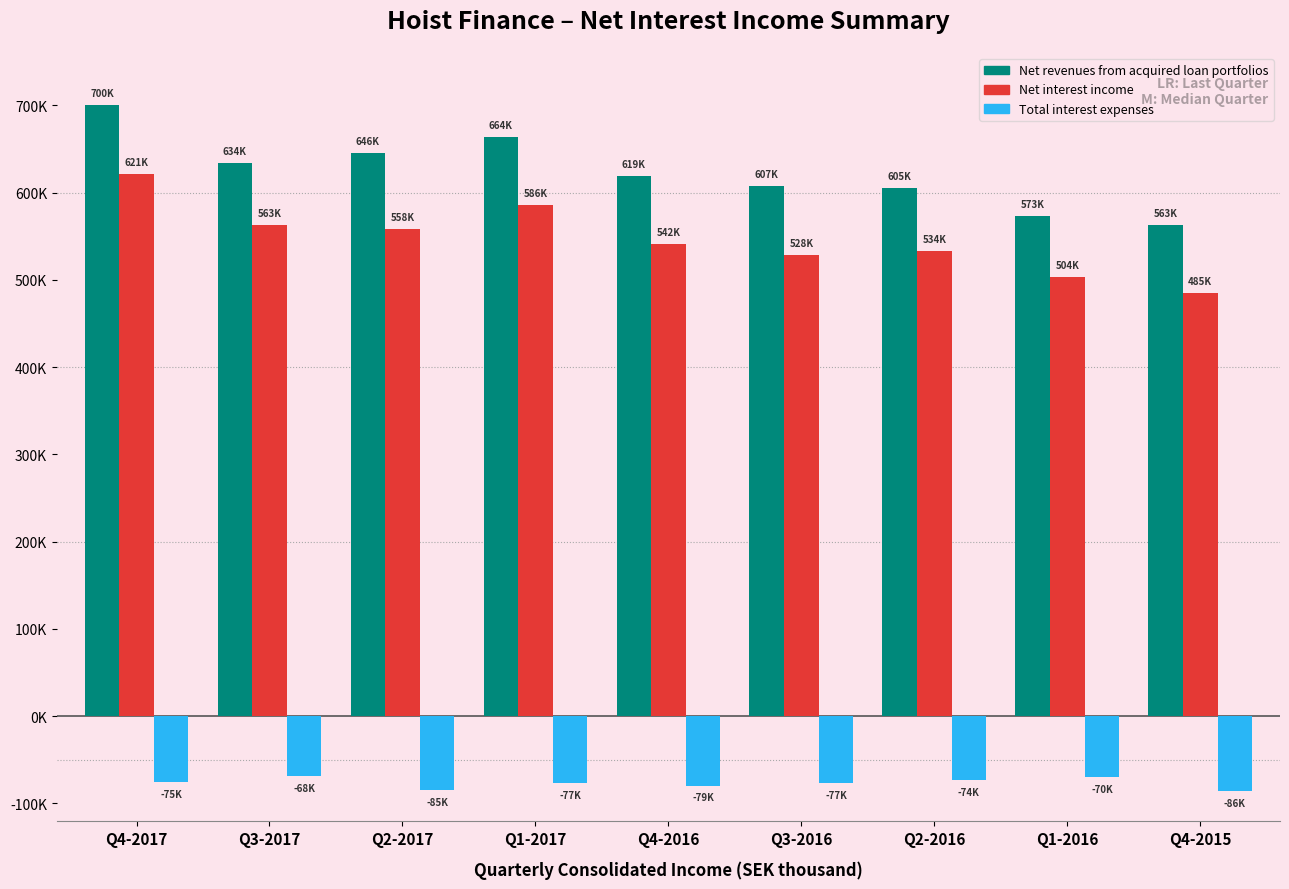

What are all the series names shown in the legend?

Net revenues from acquired loan portfolios, Net interest income, Total interest expenses